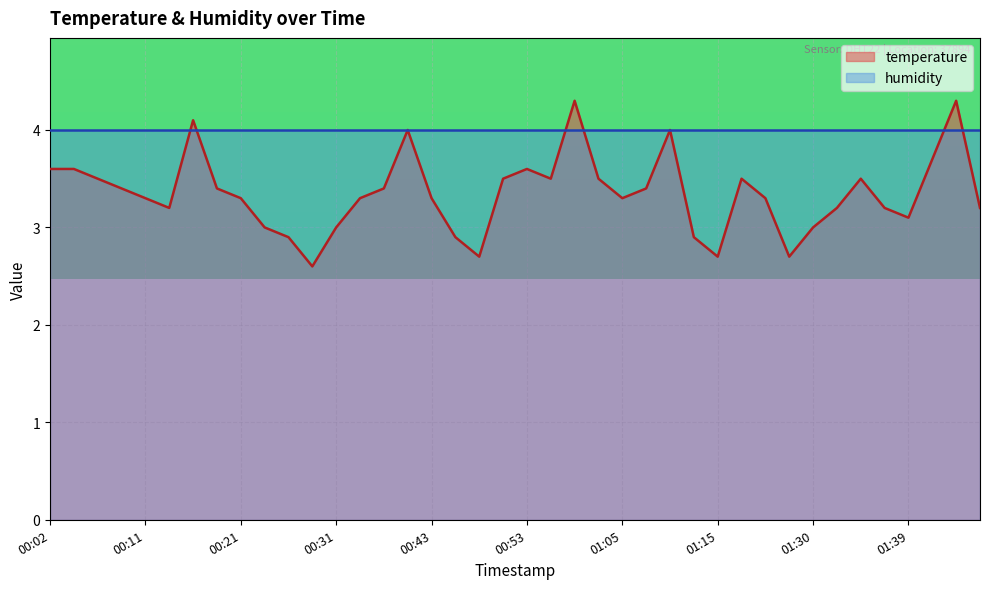

Between 01:39 and 01:37, which is larger?

01:37